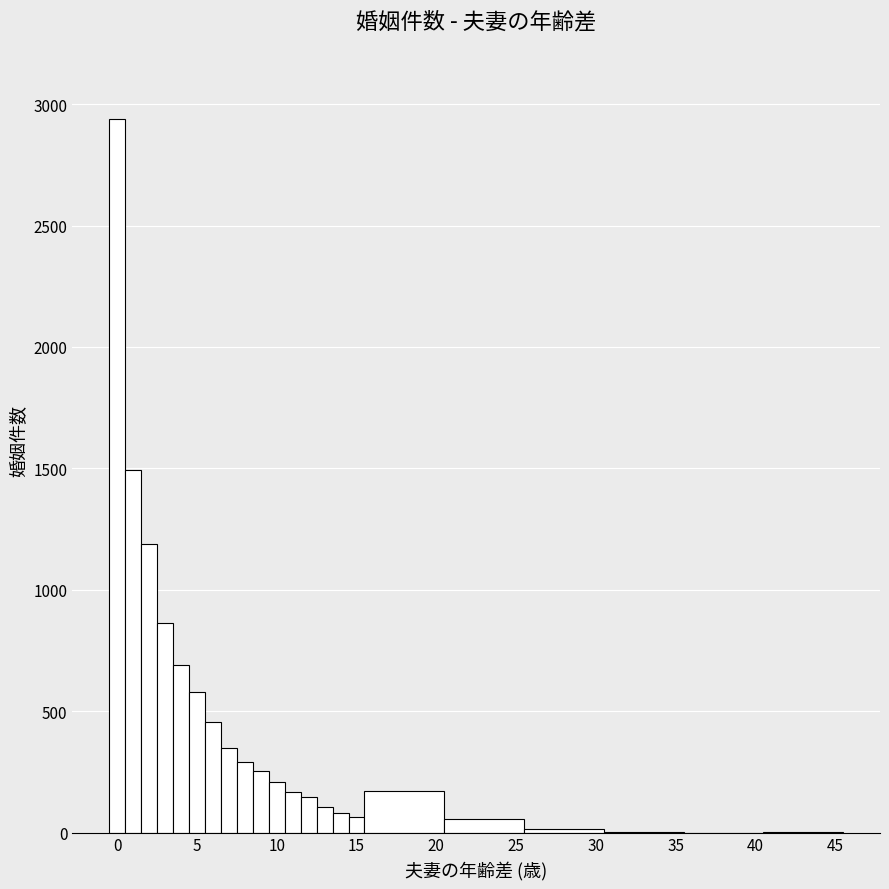

Around what value on the x-axis is the tallest bar? Give the approximate position of its centre, as read against the axis.

0.0